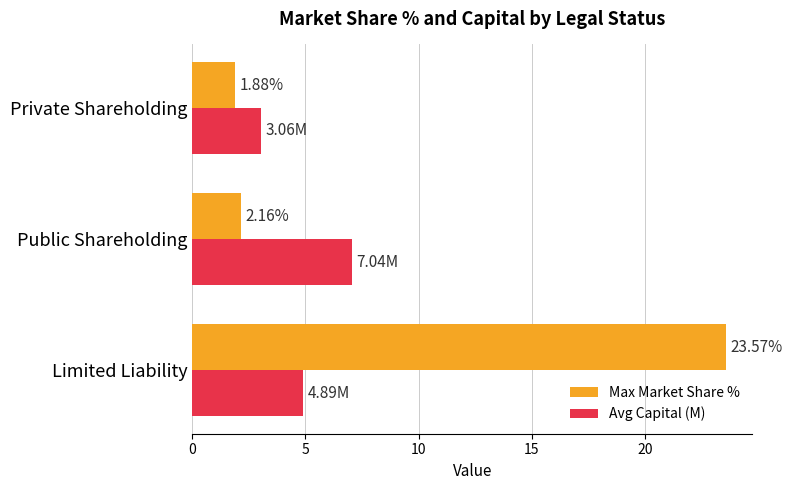

At which label is Avg Capital (M) closest to 5?

Limited Liability